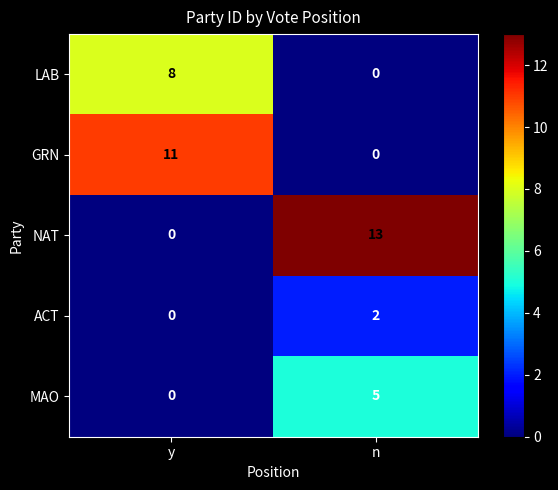

Which series has the widest spread of values?

NAT